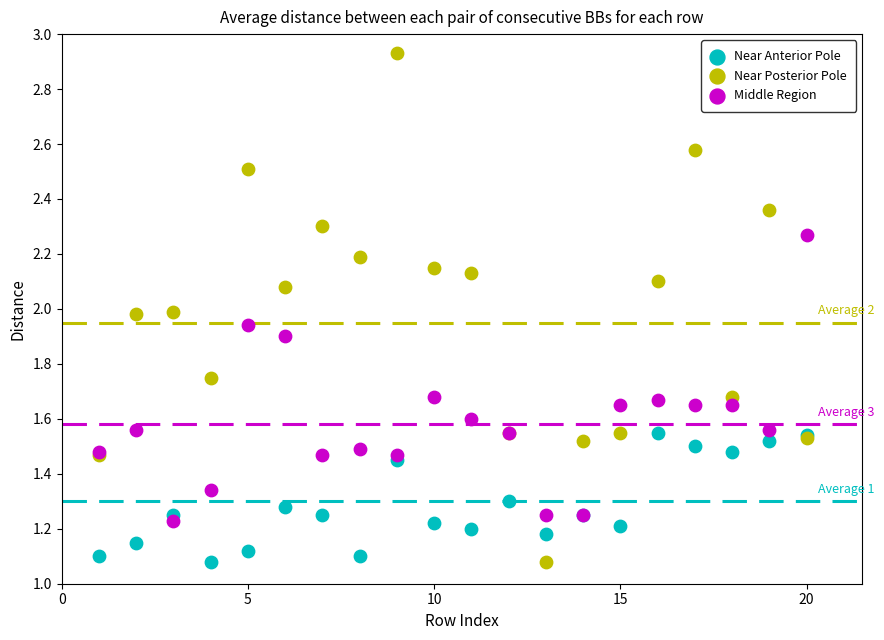

Which series has the widest spread of Y values?

Near Posterior Pole